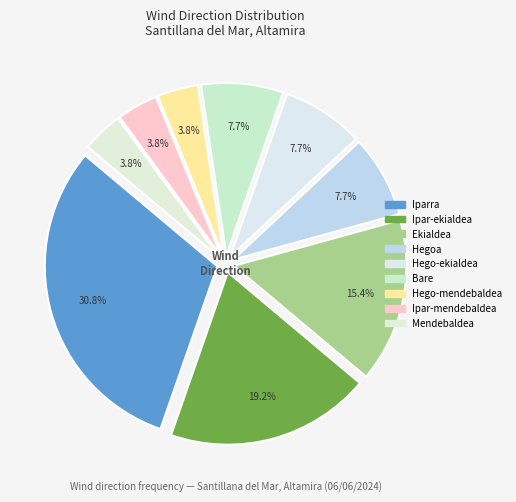

To the nearest percent, what is the difference between the Ipar-ekialdea and Hego-mendebaldea slice percentages?

15%